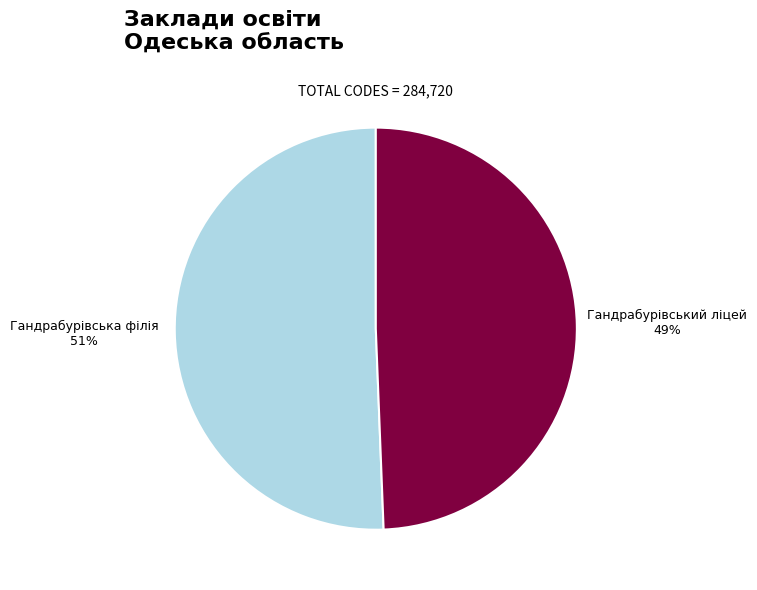

Is Гандрабурівська філія the majority of the pie?

Yes